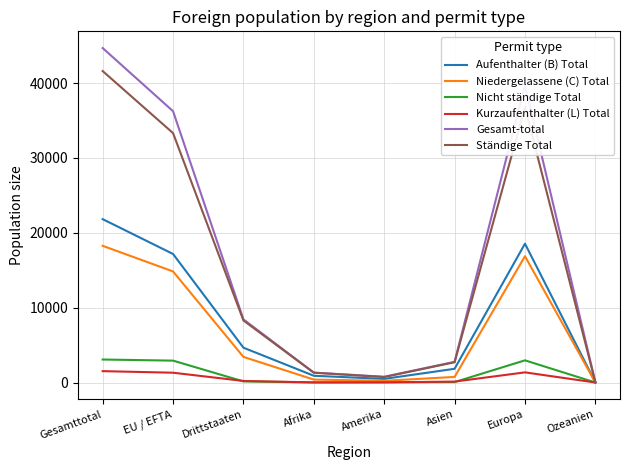

What is the maximum value for Aufenthalter (B) Total?

21823